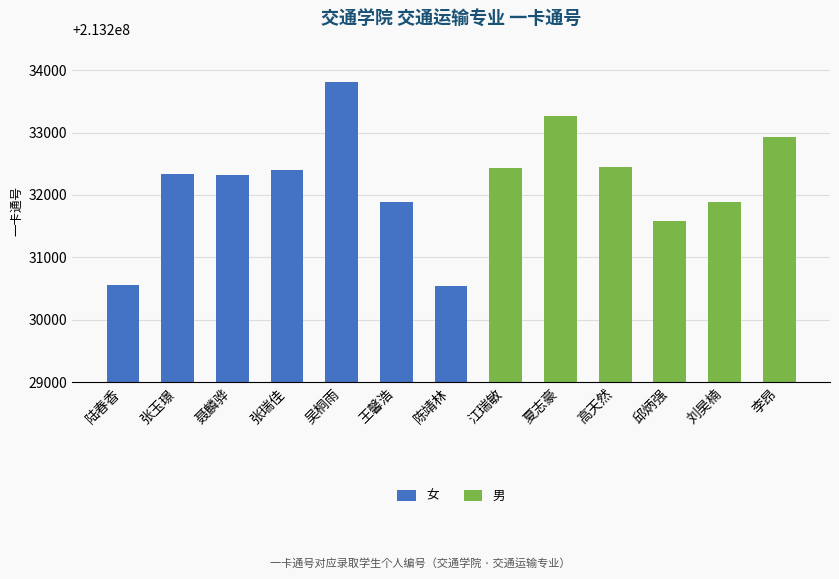

What is the difference between the maximum and minimum values in the 女 series?

3269